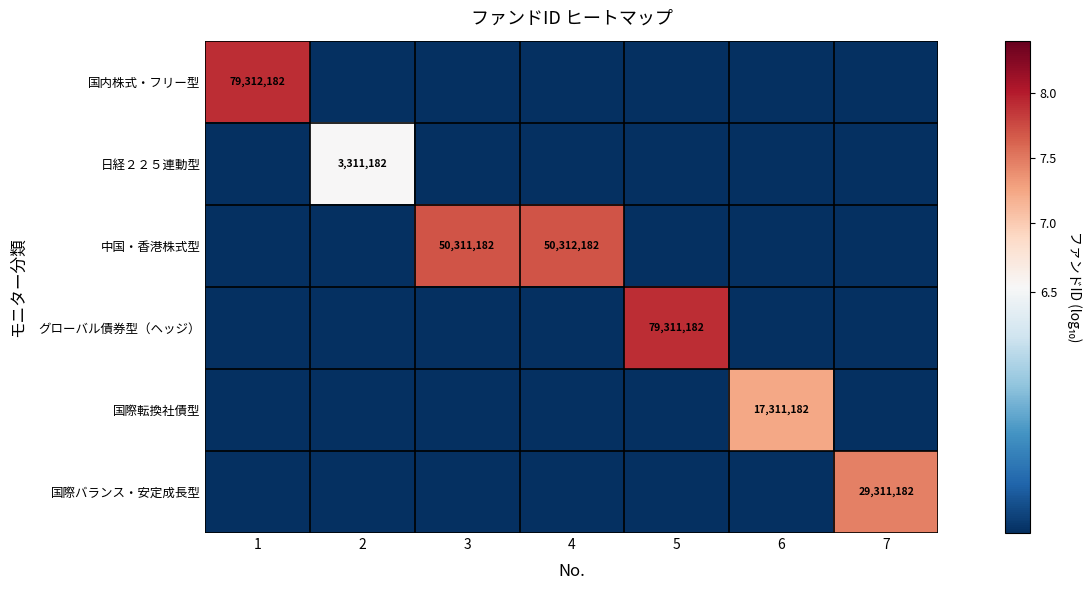

The 日経２２５連動型 series shows 890546 at 2. True or false?

False